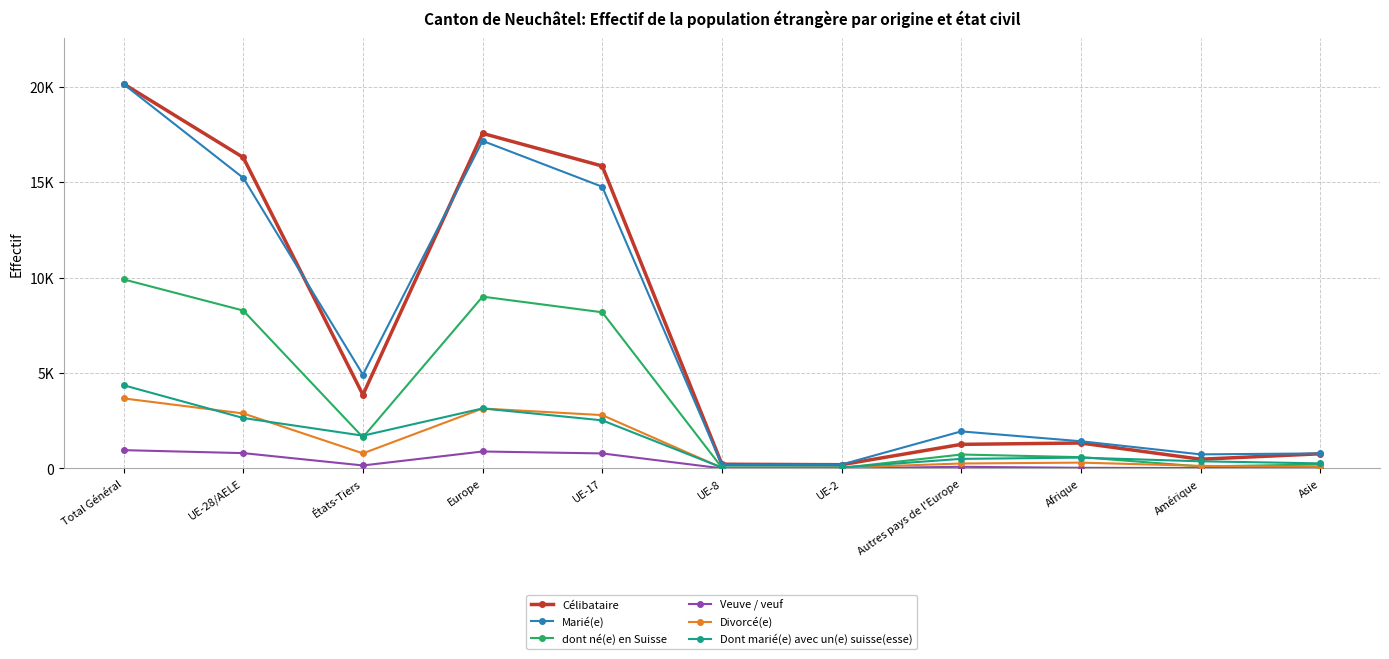

Rank the series by their maximum value, from lowest to highest.

Veuve / veuf, Divorcé(e), Dont marié(e) avec un(e) suisse(esse), dont né(e) en Suisse, Marié(e), Célibataire